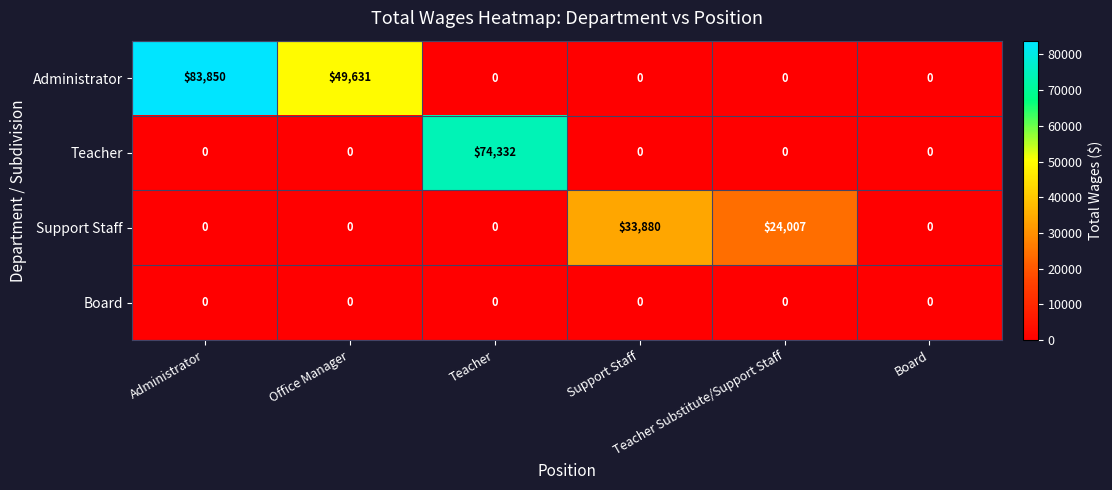

What is the maximum value shown in the chart?

83850